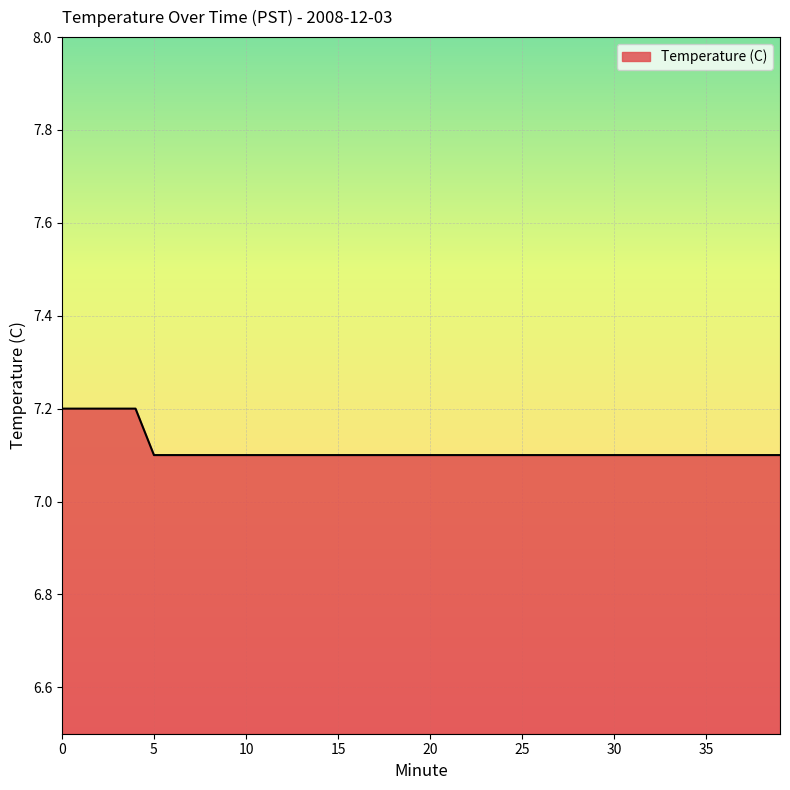

What is the minimum value shown in the chart?

7.1